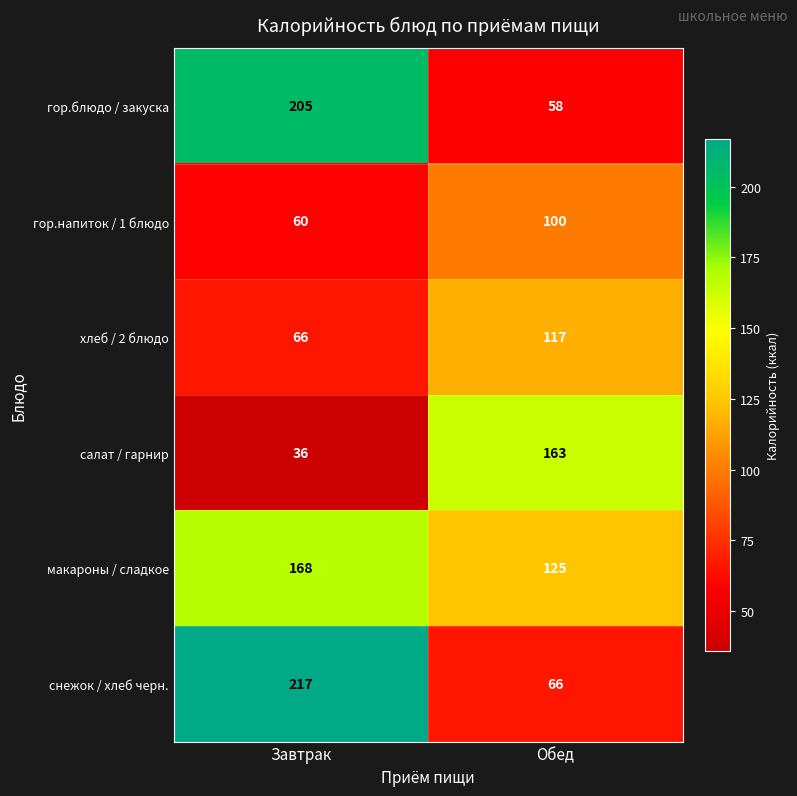

What is the maximum value shown in the chart?

217